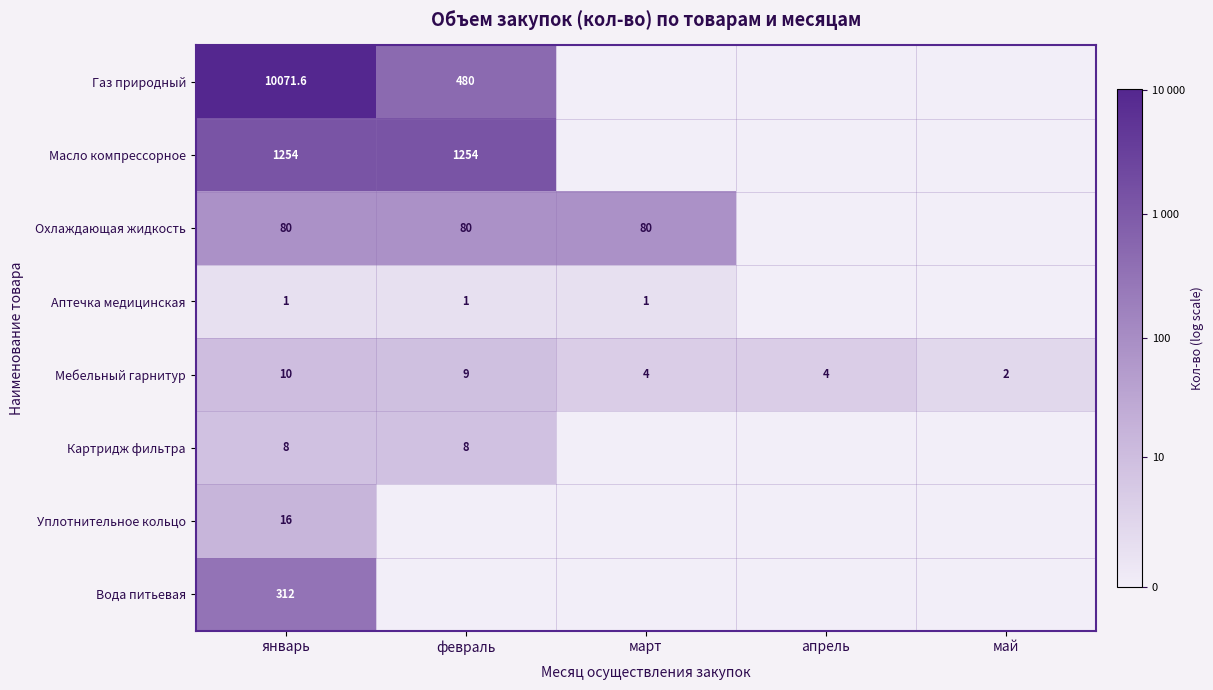

The Охлаждающая жидкость series shows 142.0 at февраль. True or false?

False